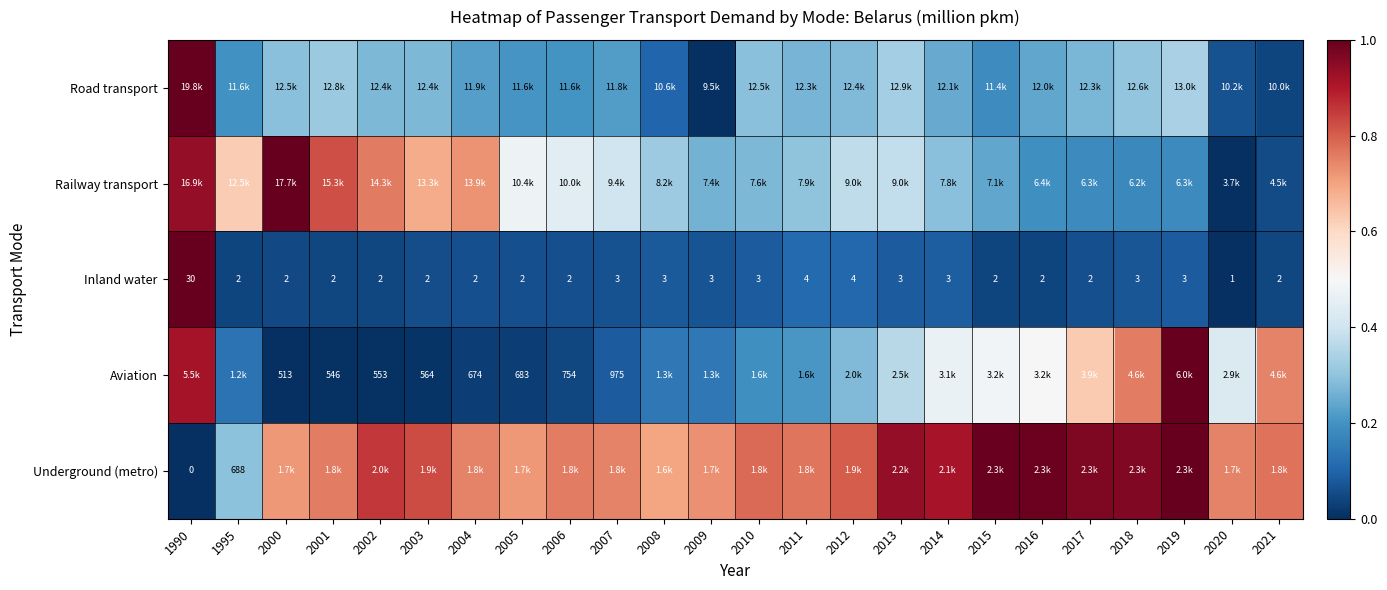

What is the difference between the maximum and minimum values in the Road transport series?

1.0